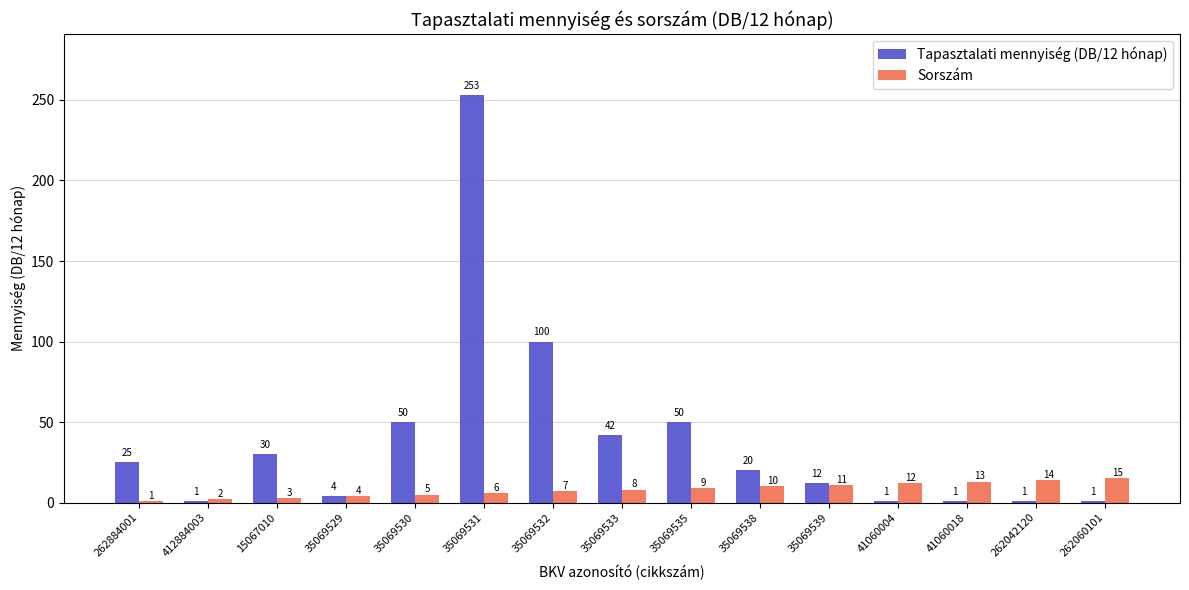

List the series in order of their peak value, lowest first.

Sorszám, Tapasztalati mennyiség (DB/12 hónap)